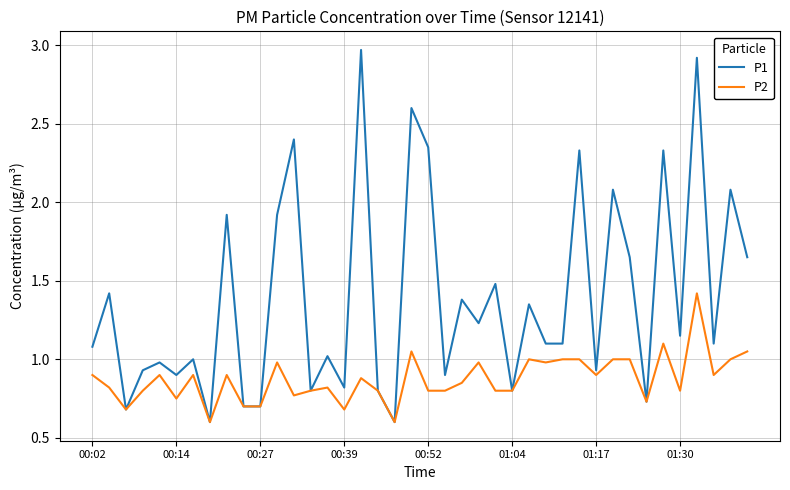

Which series has the largest range (max minus min)?

P1